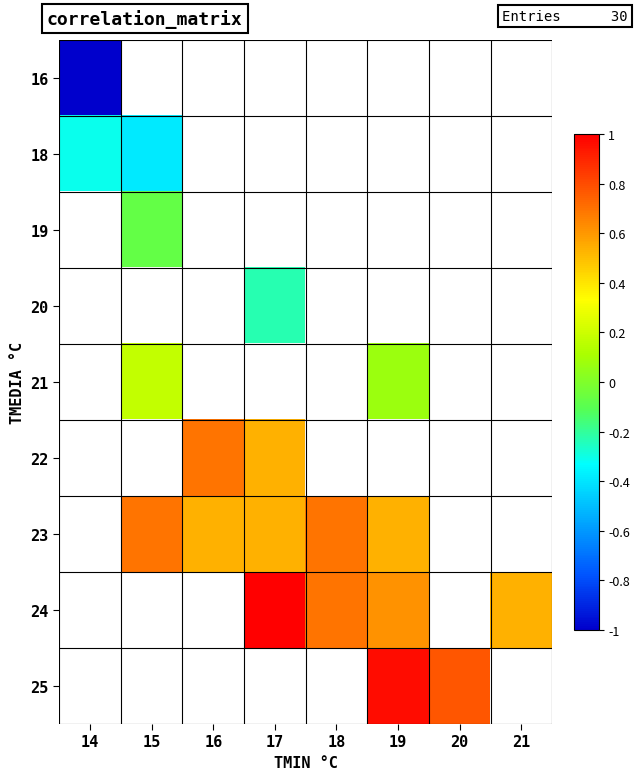

What is the minimum value shown in the chart?

-1.0